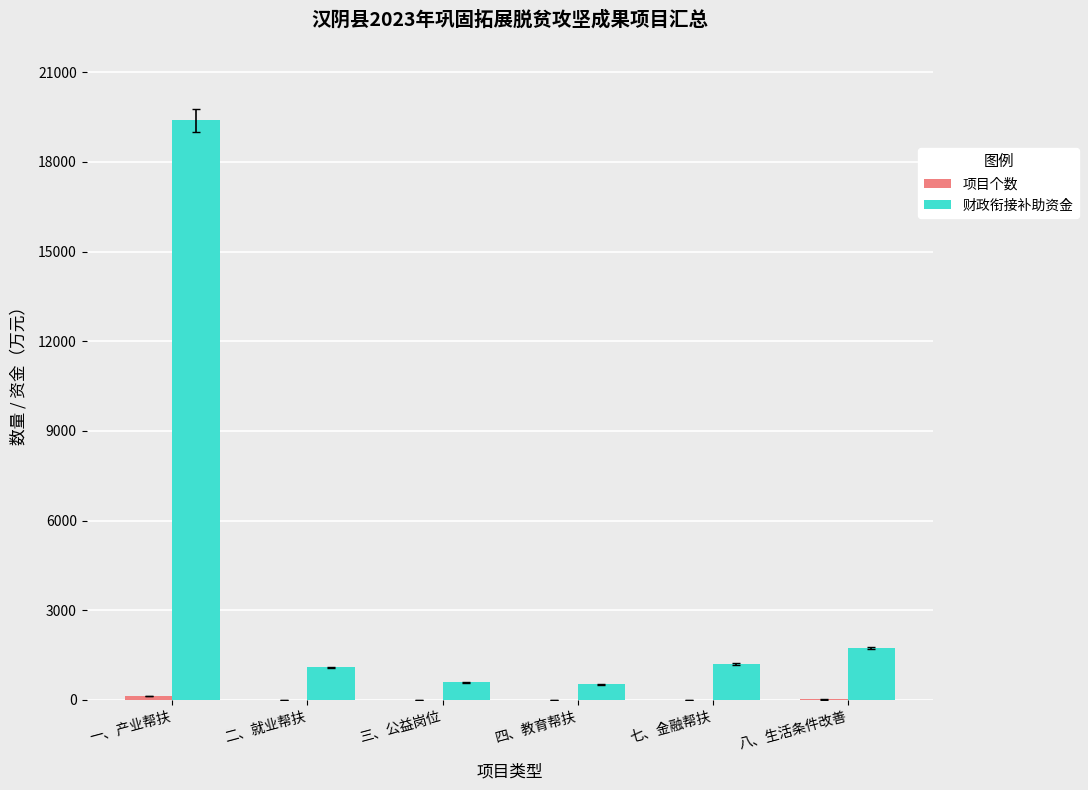

Which series has the largest total across all categories?

财政衔接补助资金